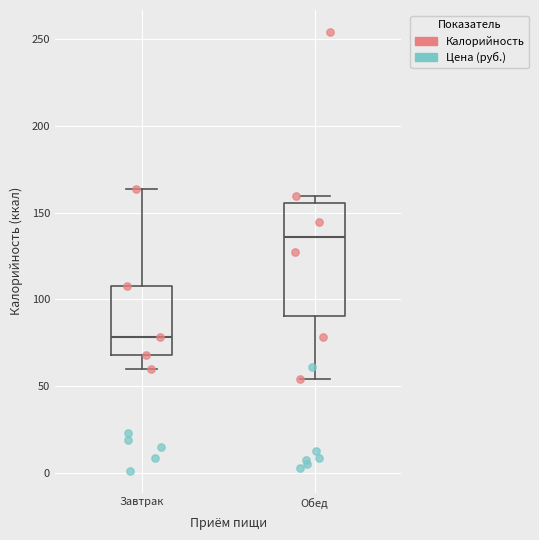

Comparing the boxes themselves (not the whiskers), which one is the tallest?

Обед